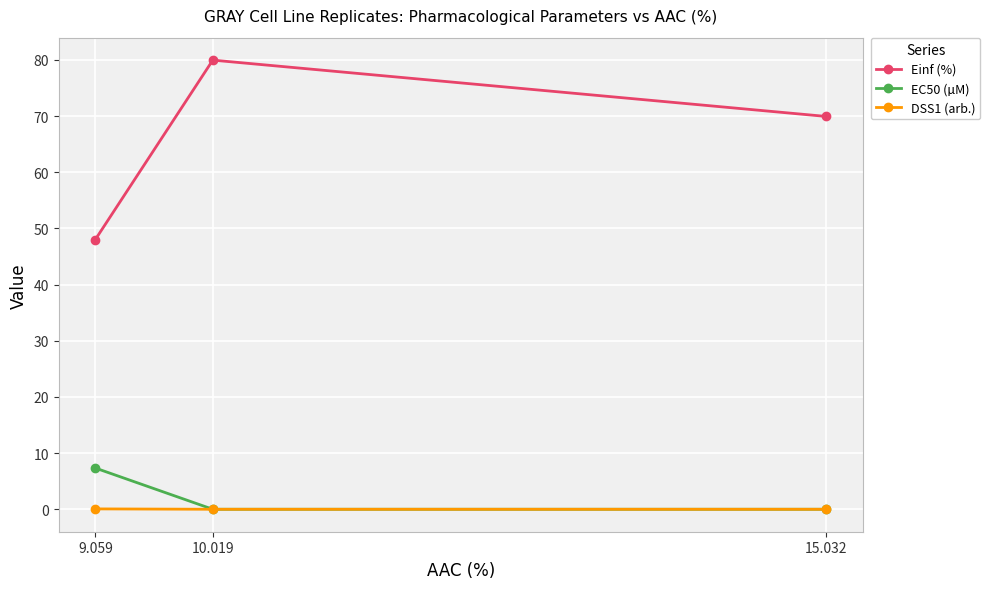

What is the label of the 1st point from the left?

9.059